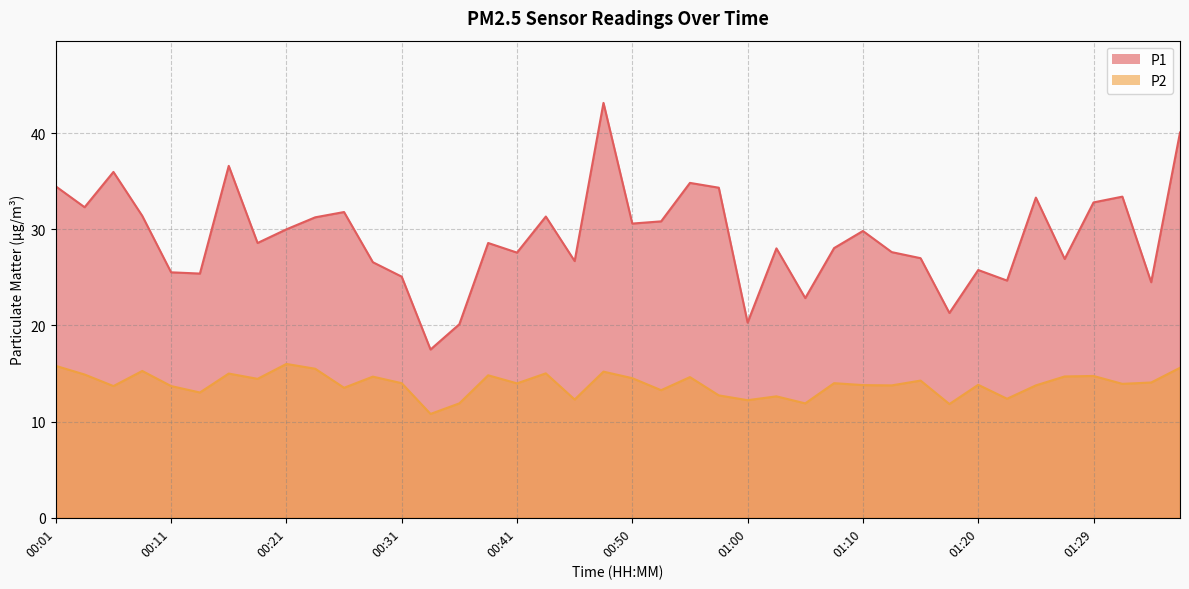

Is the value of P1 at 01:32 greater than the value of P2 at 00:38?

Yes